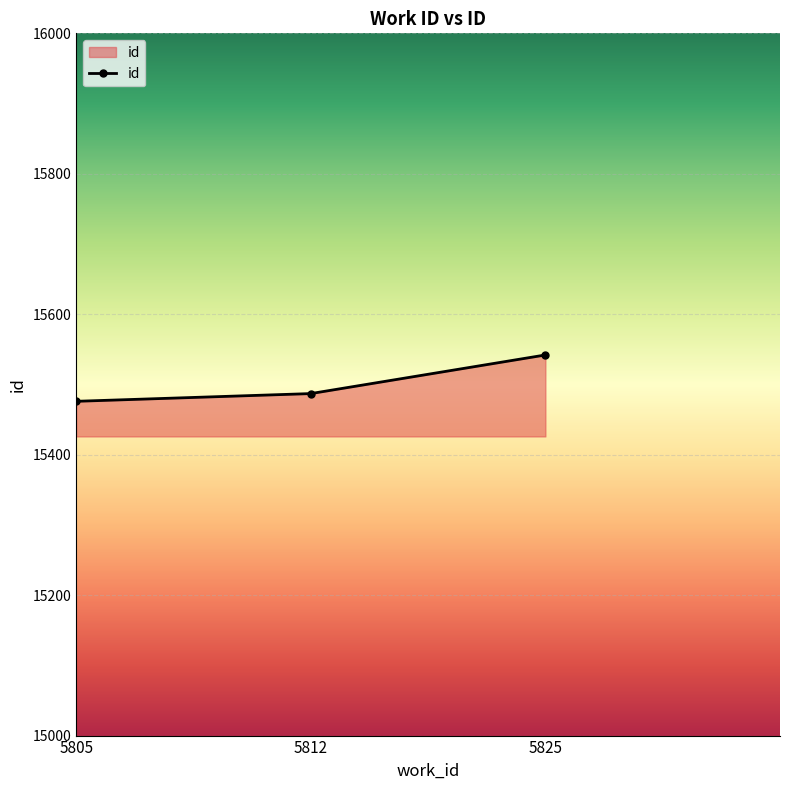

Is it true that the value at 5825 is 15542?

True